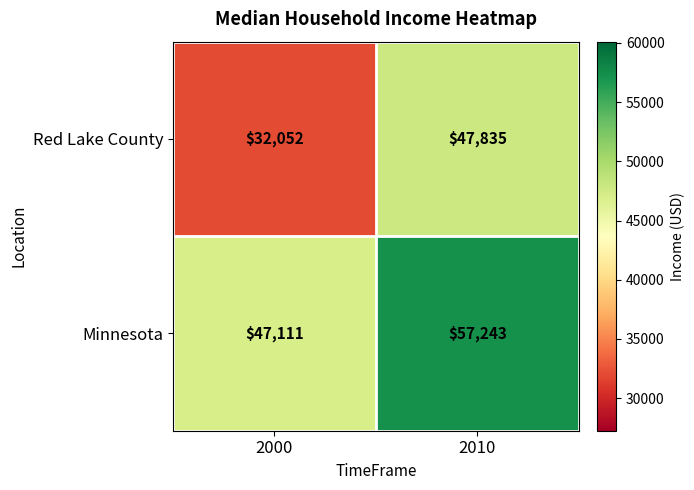

Rank the series by their maximum value, from highest to lowest.

Minnesota, Red Lake County